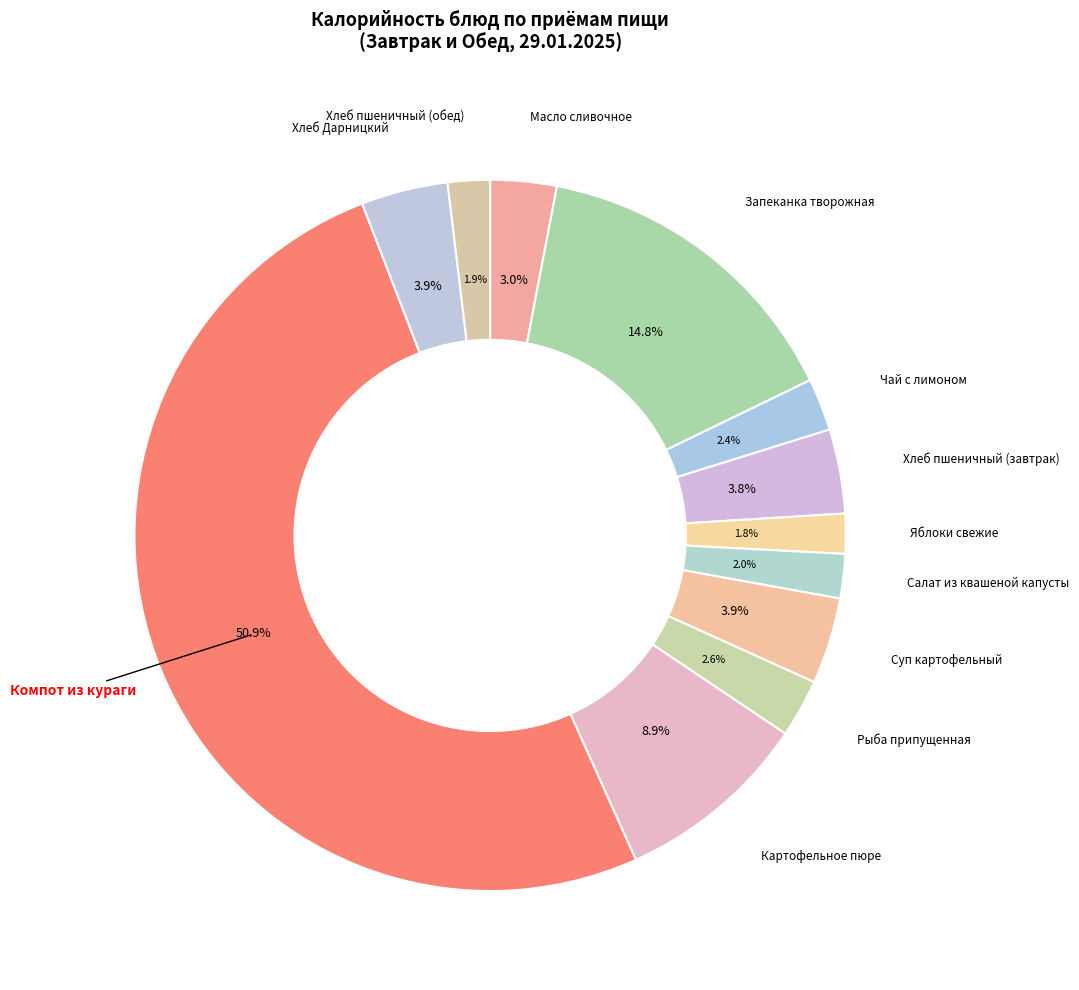

Between Рыба припущенная and Яблоки свежие, which is larger?

Рыба припущенная